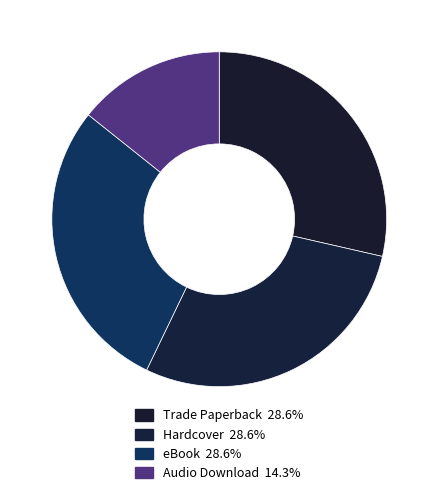

Rank the categories by value from lowest to highest.

Audio Download, Trade Paperback, Hardcover, eBook